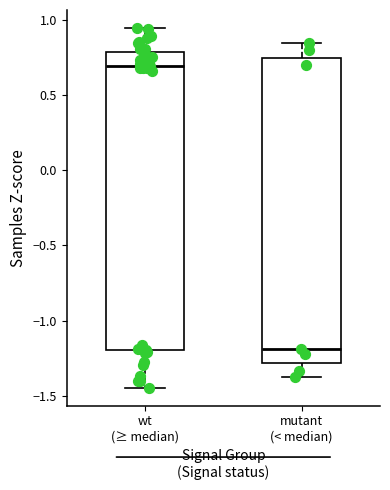

Where does the upper whisker of the box for mutant (< median) end on the y-axis? The values are not printed on the chart, so give them approximately, as read against the axis.

0.85